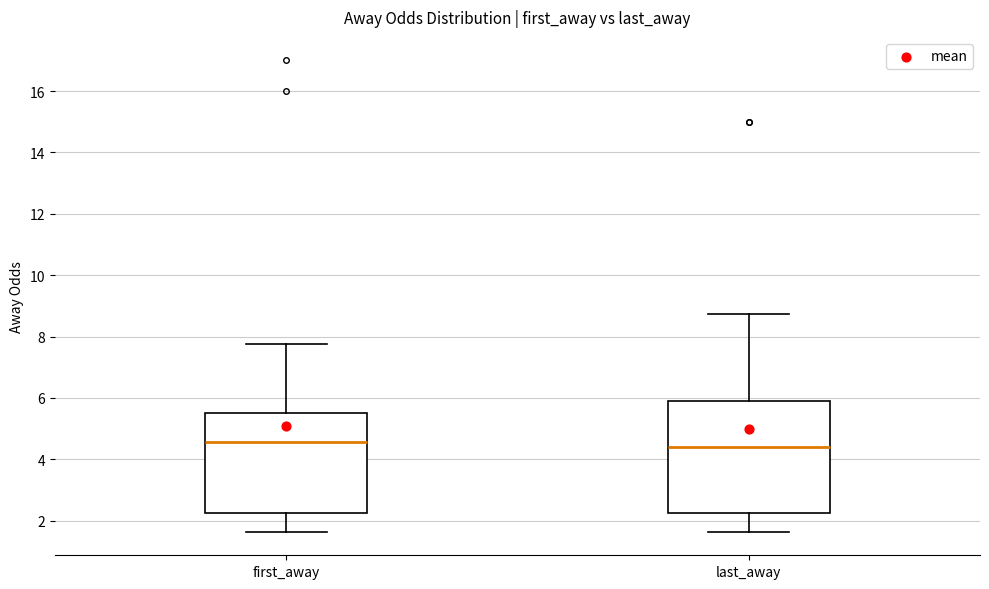

Comparing the boxes themselves (not the whiskers), which one is the tallest?

last_away